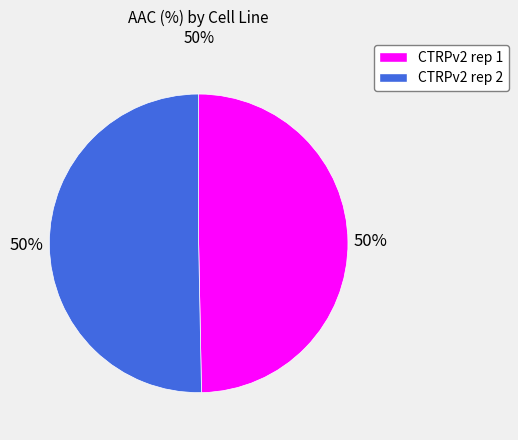

What percentage is the CTRPv2 rep 1 slice, to the nearest percent?

50%